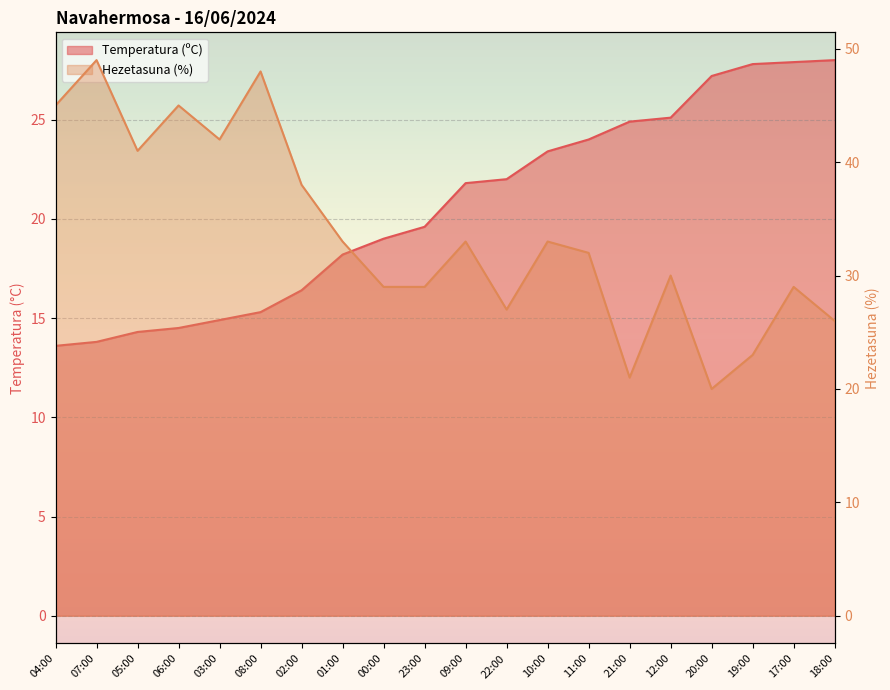

Reading left to right, extract all data points from this chart.

Temperatura (ºC): 04:00=13.6	07:00=13.8	05:00=14.3	06:00=14.5	03:00=14.9	08:00=15.3	02:00=16.4	01:00=18.2	00:00=19.0	23:00=19.6	09:00=21.8	22:00=22.0	10:00=23.4	11:00=24.0	21:00=24.9	12:00=25.1	20:00=27.2	19:00=27.8	17:00=27.9	18:00=28.0
Hezetasuna (%): 04:00=45.0	07:00=49.0	05:00=41.0	06:00=45.0	03:00=42.0	08:00=48.0	02:00=38.0	01:00=33.0	00:00=29.0	23:00=29.0	09:00=33.0	22:00=27.0	10:00=33.0	11:00=32.0	21:00=21.0	12:00=30.0	20:00=20.0	19:00=23.0	17:00=29.0	18:00=26.0